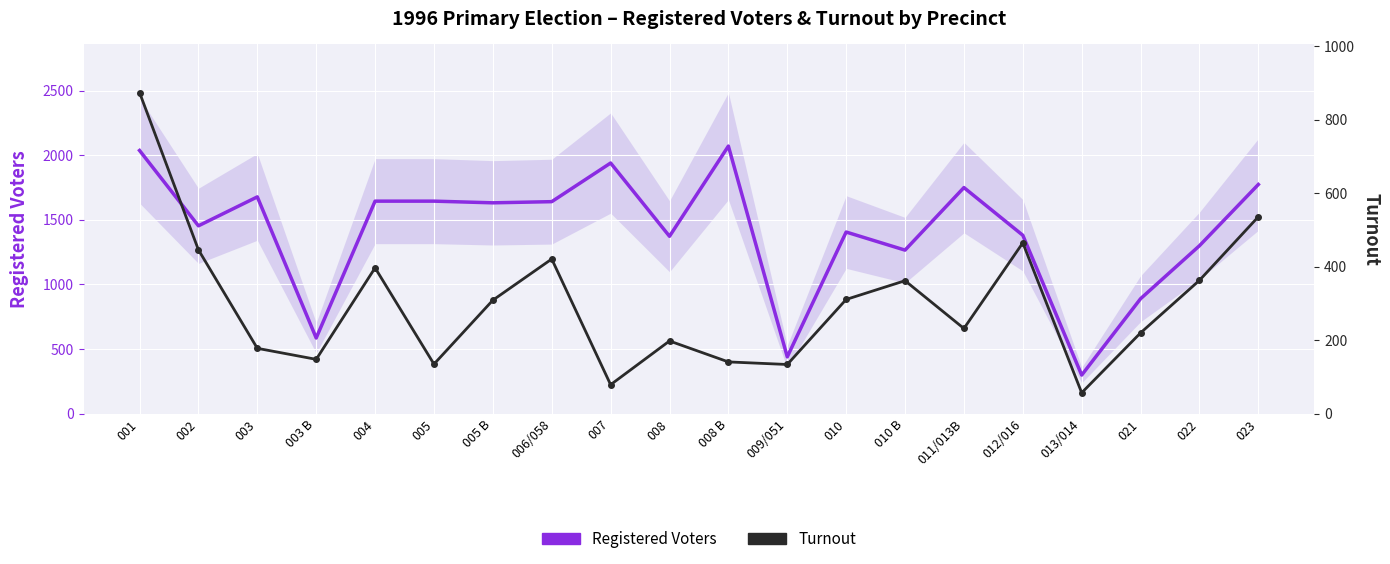

True or false: Registered Voters and Turnout cross at least once.

False